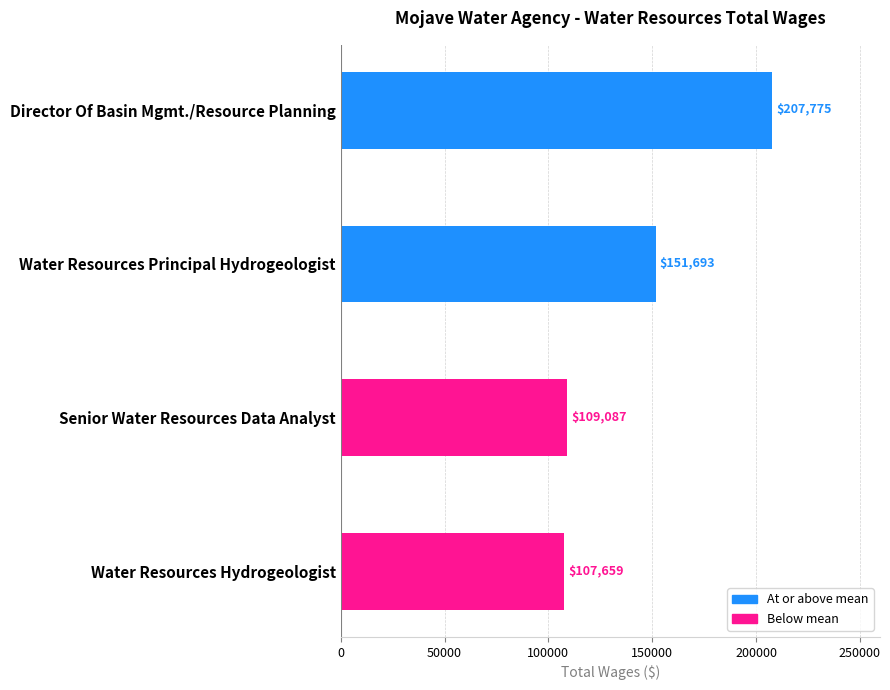

True or false: the data shows 127701 at Director Of Basin Mgmt./Resource Planning.

False